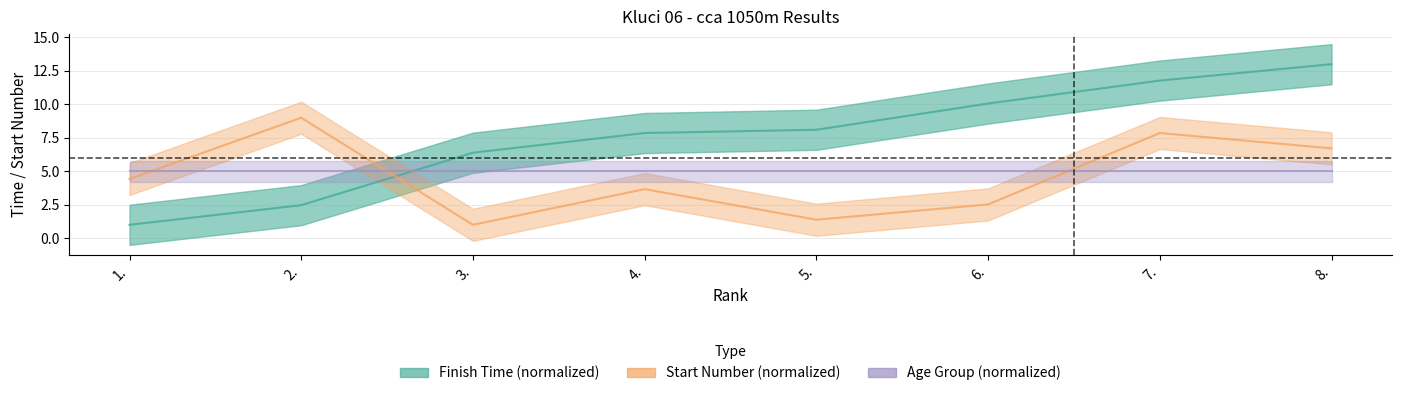

What is the difference between the maximum and second lowest values in the Rank series?

10.5